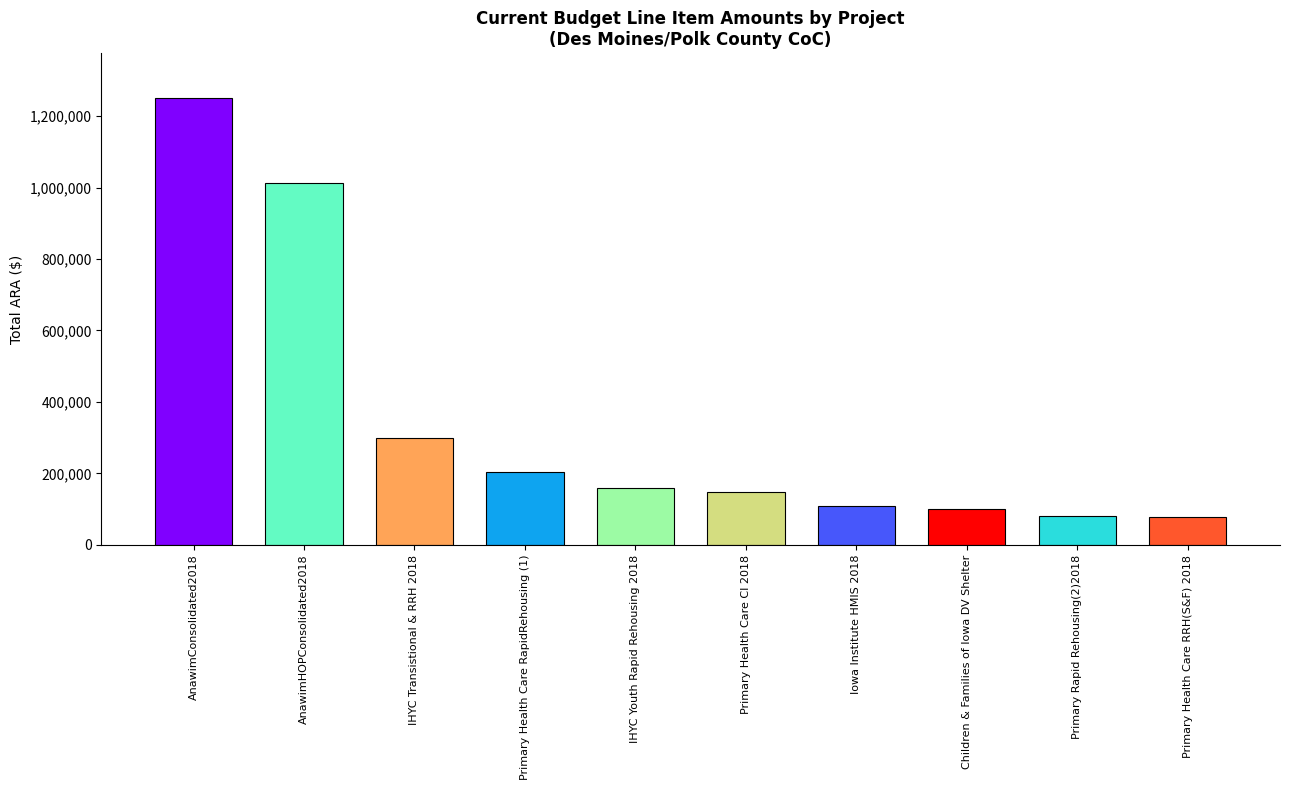

What value does the data have at Primary Health Care RRH(S&F) 2018, to the nearest 10?

76410